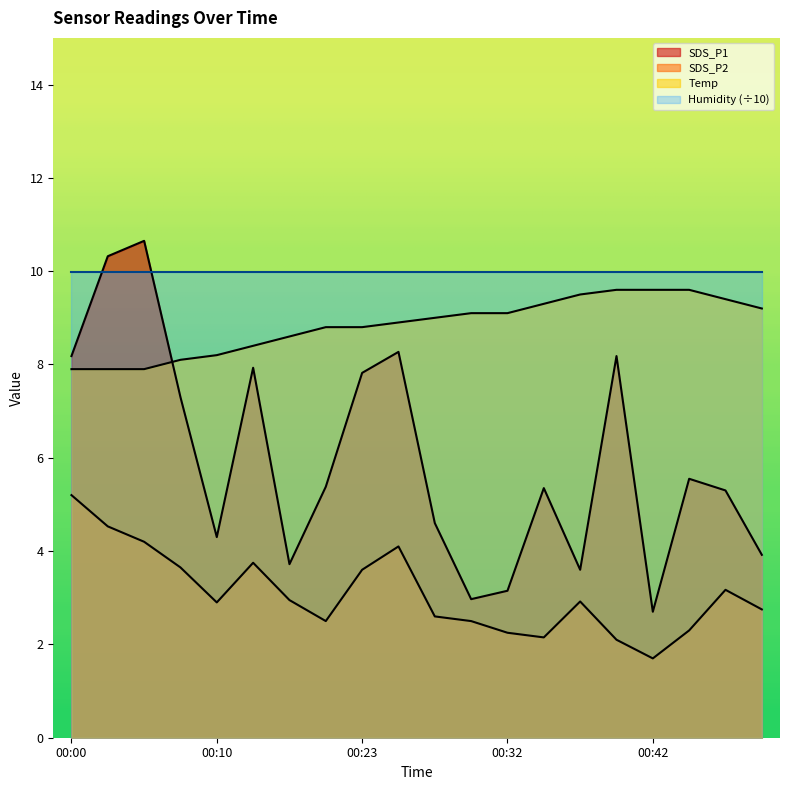

True or false: SDS_P2 has a value of 6.3 at 00:15.

False